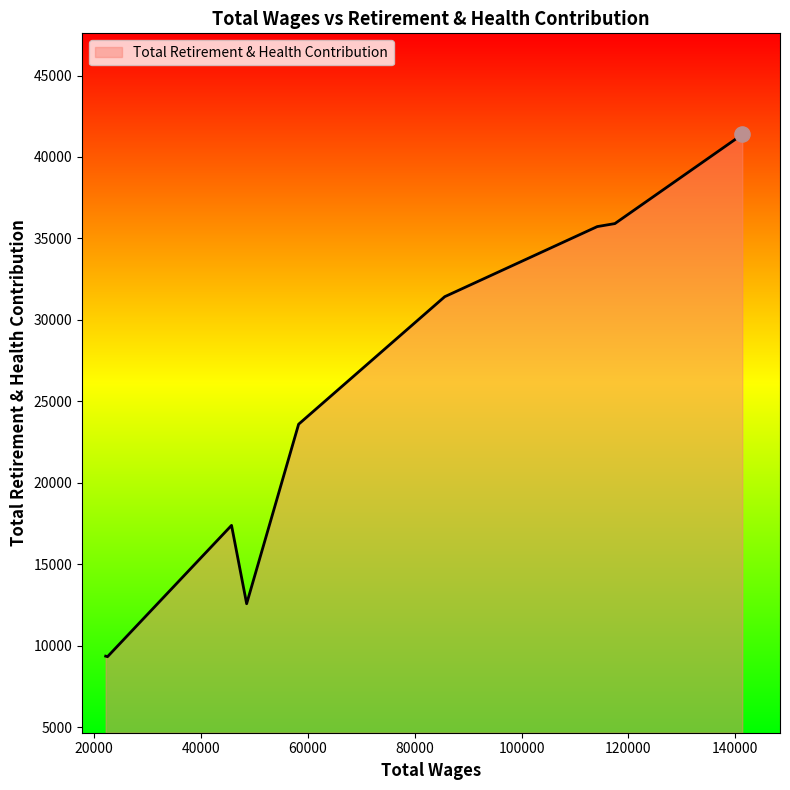

What is the smallest value displayed?

9333